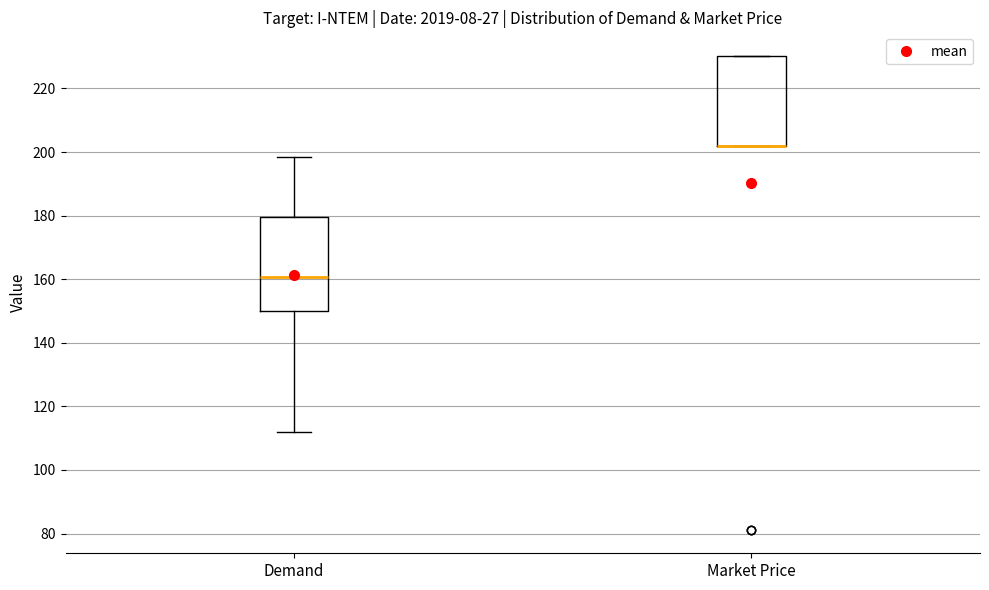

Reading left to right, transcribe this box plot: for each box, give where its median line is, the range the box spans, and where its two whiskers end, as read against the y-axis. The values are not printed on the chart, so give them approximately, as read against the axis.

Demand: median 160, box 150 to 180, whiskers 112 to 198
Market Price: median 202 (drawn on the box's lower edge), box 202 to 230, whiskers 202 to 230